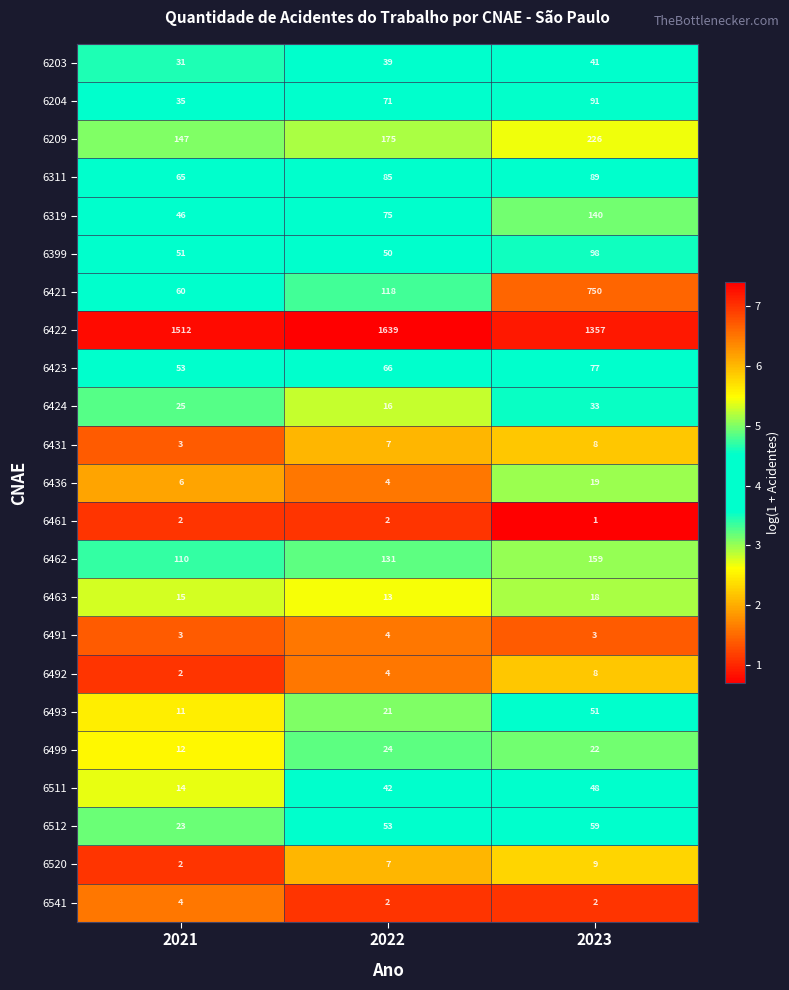

Which series has the largest total across all categories?

6422